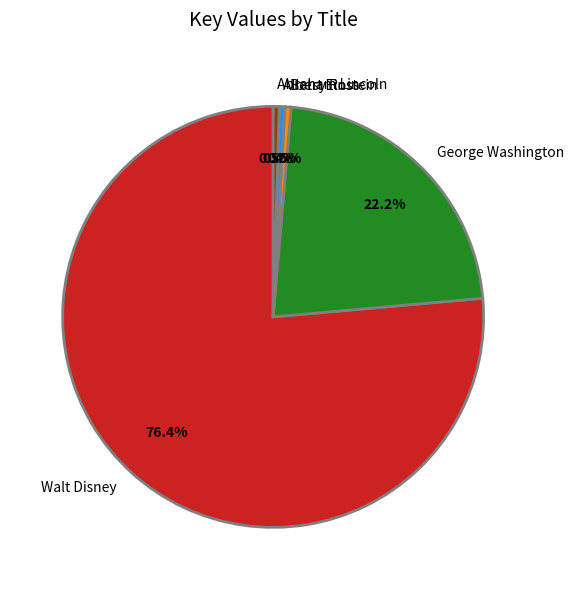

Is the sum of Walt Disney and Betsy Ross greater than half?

Yes